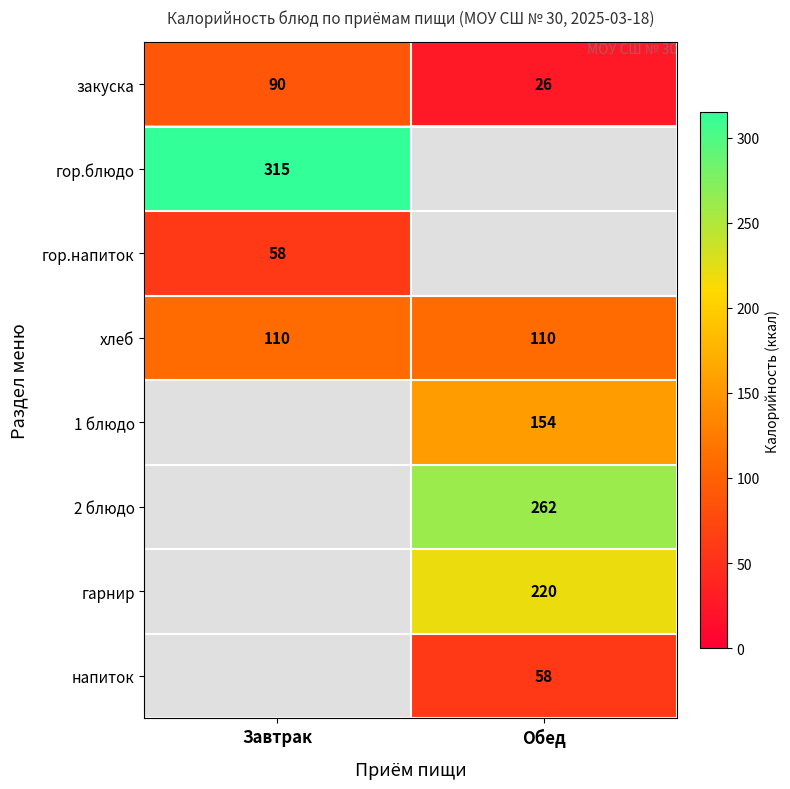

Count the number of categories in the chart.

2